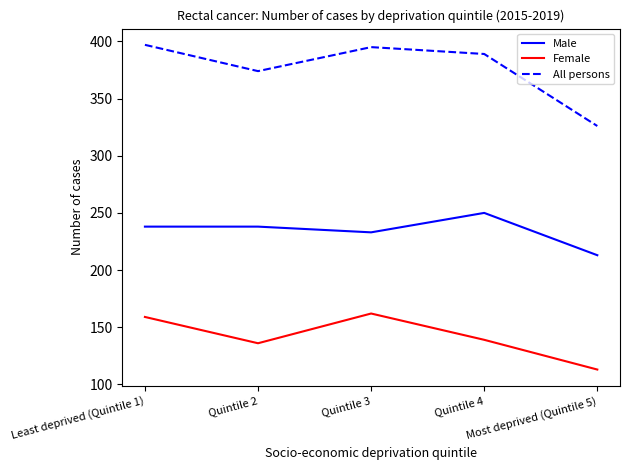

Is it true that Female equals 113 at Most deprived (Quintile 5)?

True